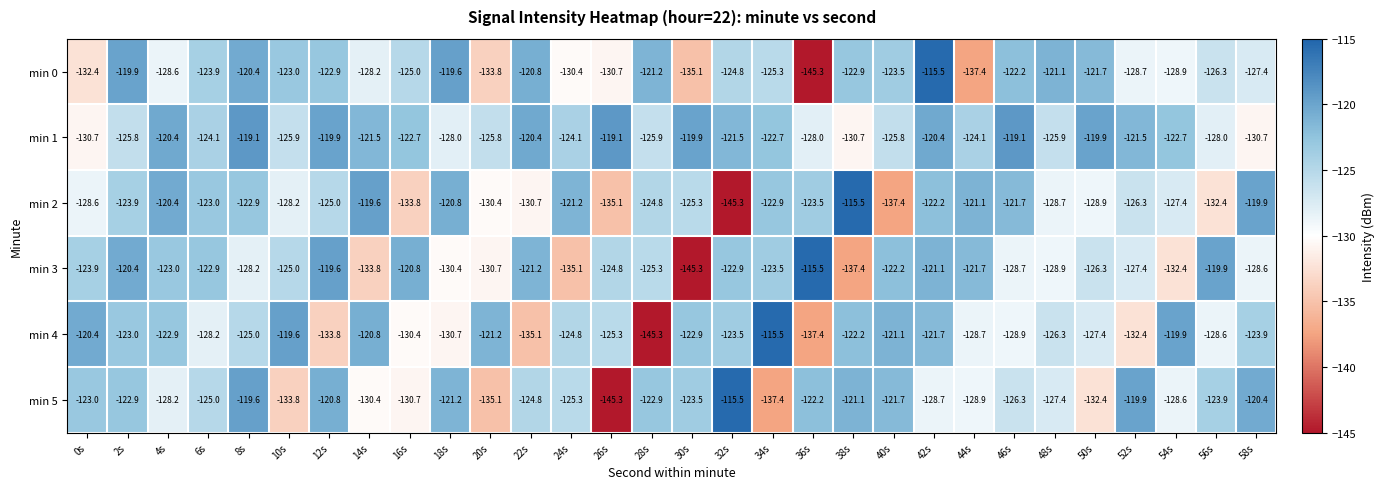

True or false: min 2 has a value of -115.5 at 38s.

True